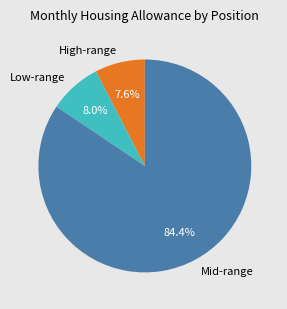

What is the largest slice in the pie chart?

Mid-range